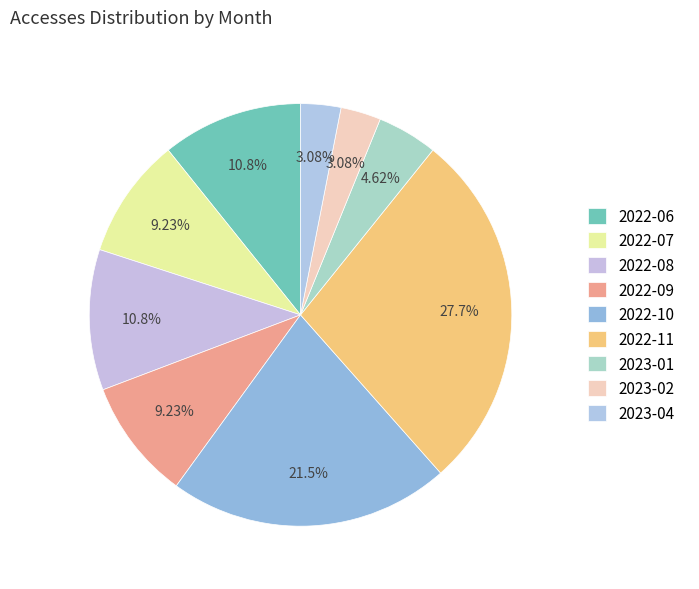

How much of the chart is everything except 2023-02?

96.9%